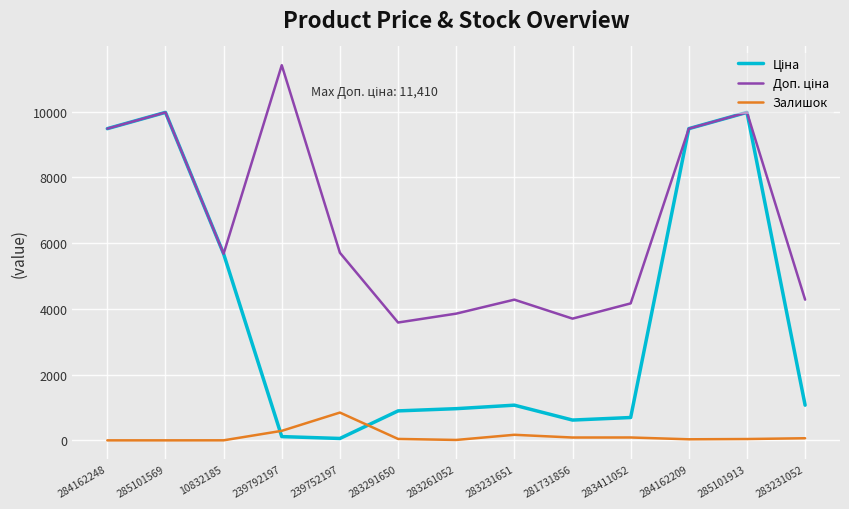

How many lines are shown in the chart?

3